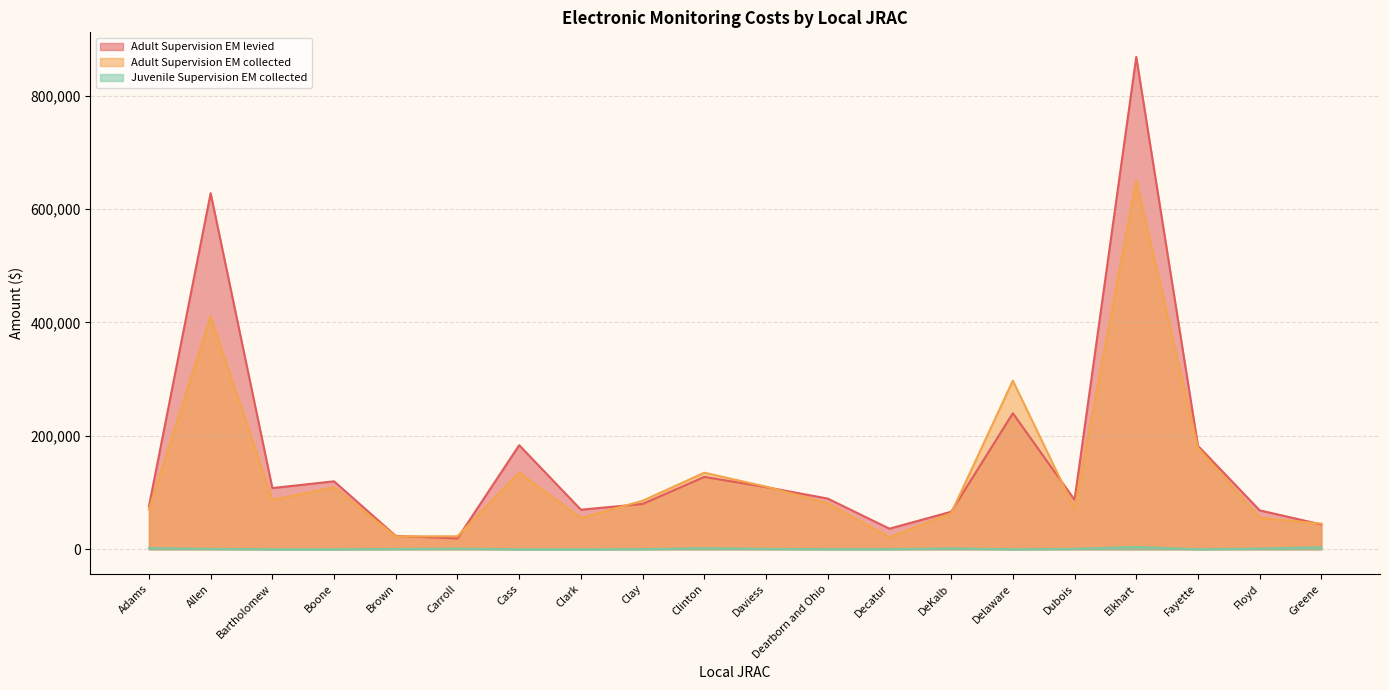

What is the total value across all series at Delaware?

537399.2